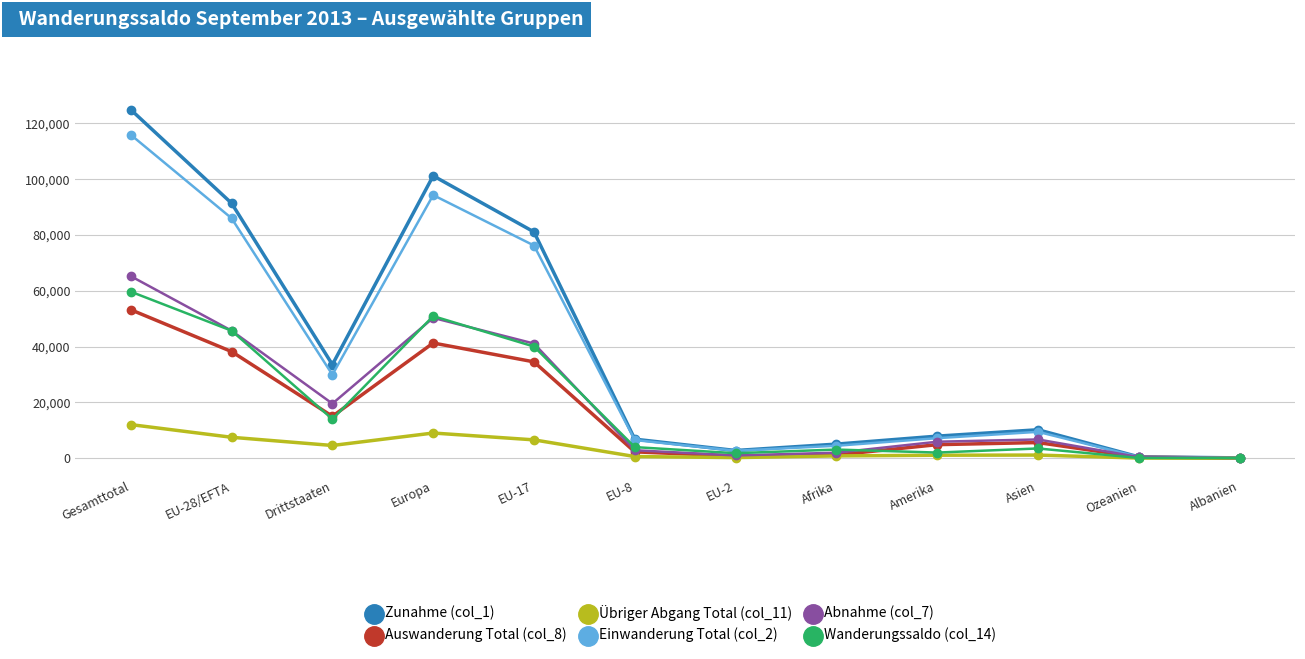

At which category does the chart reach its peak across all series?

Gesamttotal